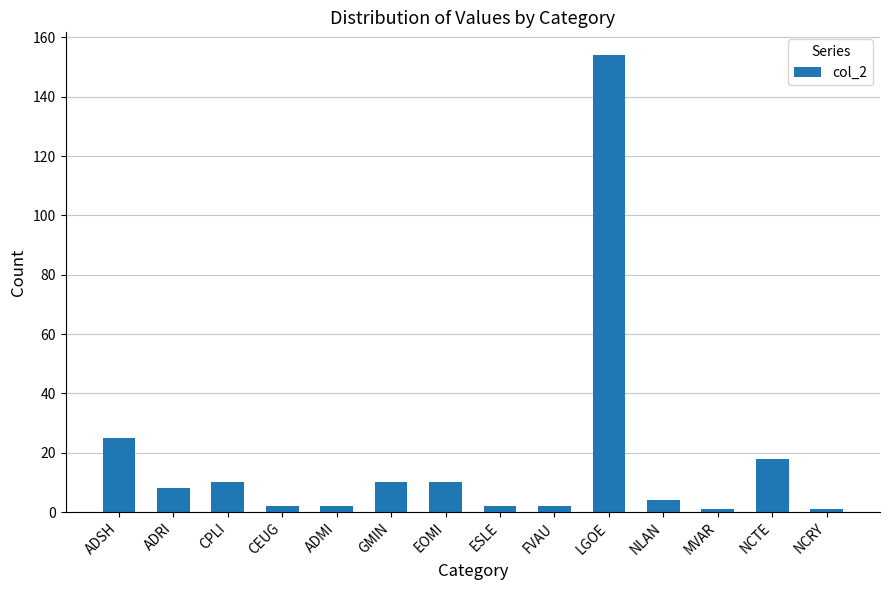

What is the value of the 14th bar from the left?

1